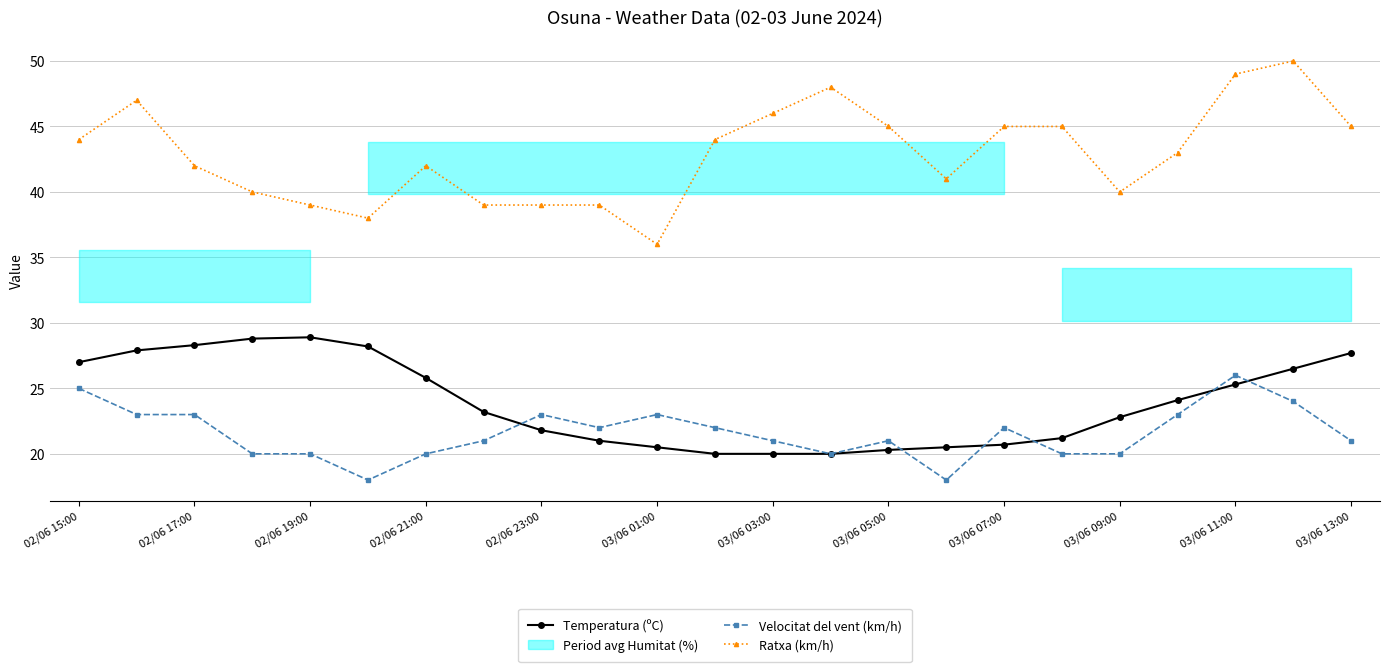

Read the Temperatura (ºC) value at 02/06 17:00.

28.3